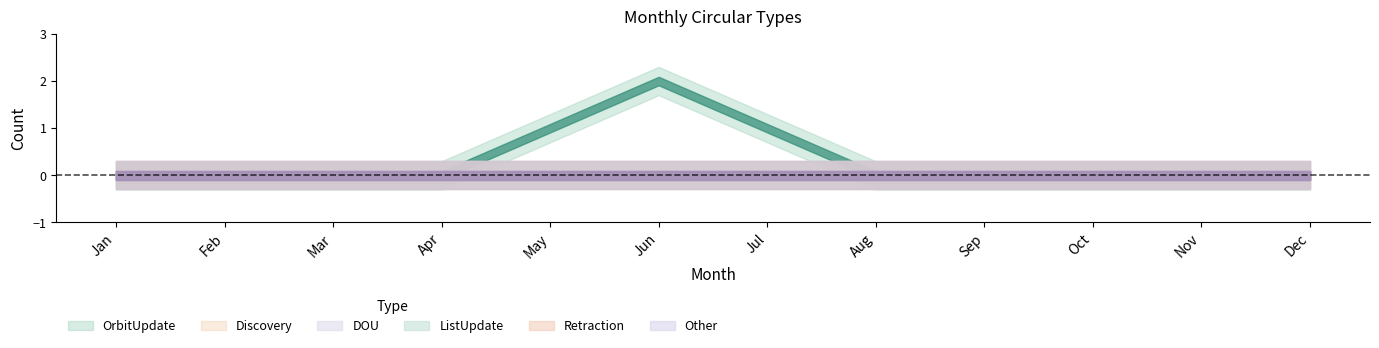

Reading left to right, list all the values displayed in this chart.

OrbitUpdate: 0	0	0	0	1	2	1	0	0	0	0	0
Discovery: 0	0	0	0	0	0	0	0	0	0	0	0
DOU: 0	0	0	0	0	0	0	0	0	0	0	0
ListUpdate: 0	0	0	0	0	0	0	0	0	0	0	0
Retraction: 0	0	0	0	0	0	0	0	0	0	0	0
Other: 0	0	0	0	0	0	0	0	0	0	0	0